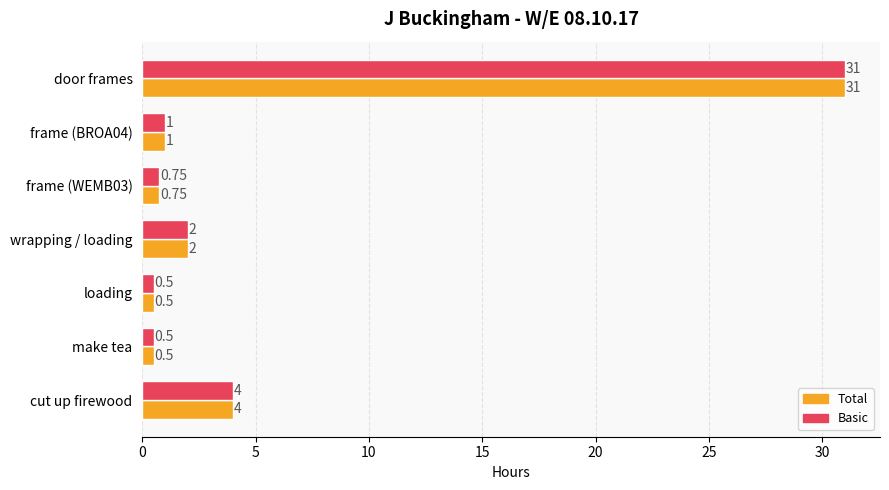

At which label does Total reach its peak?

door frames